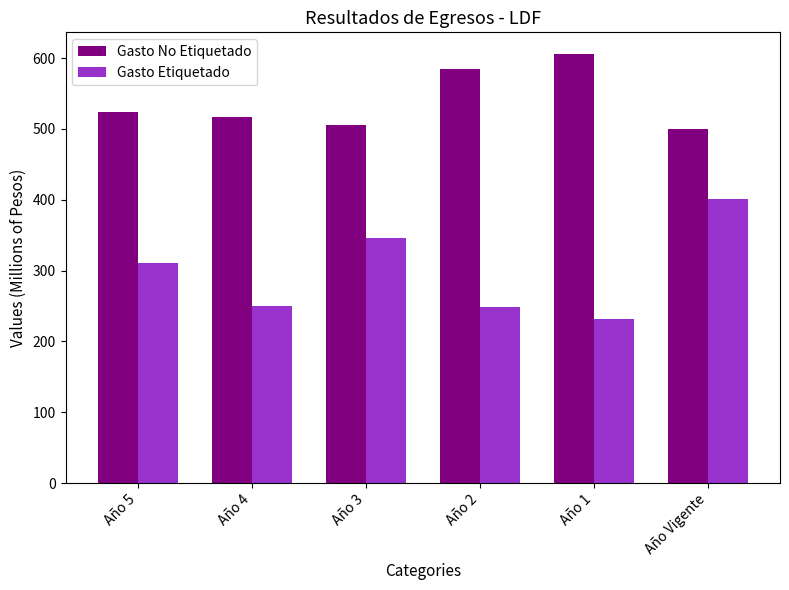

Which series changed the most between Año 5 and Año 4?

Gasto Etiquetado